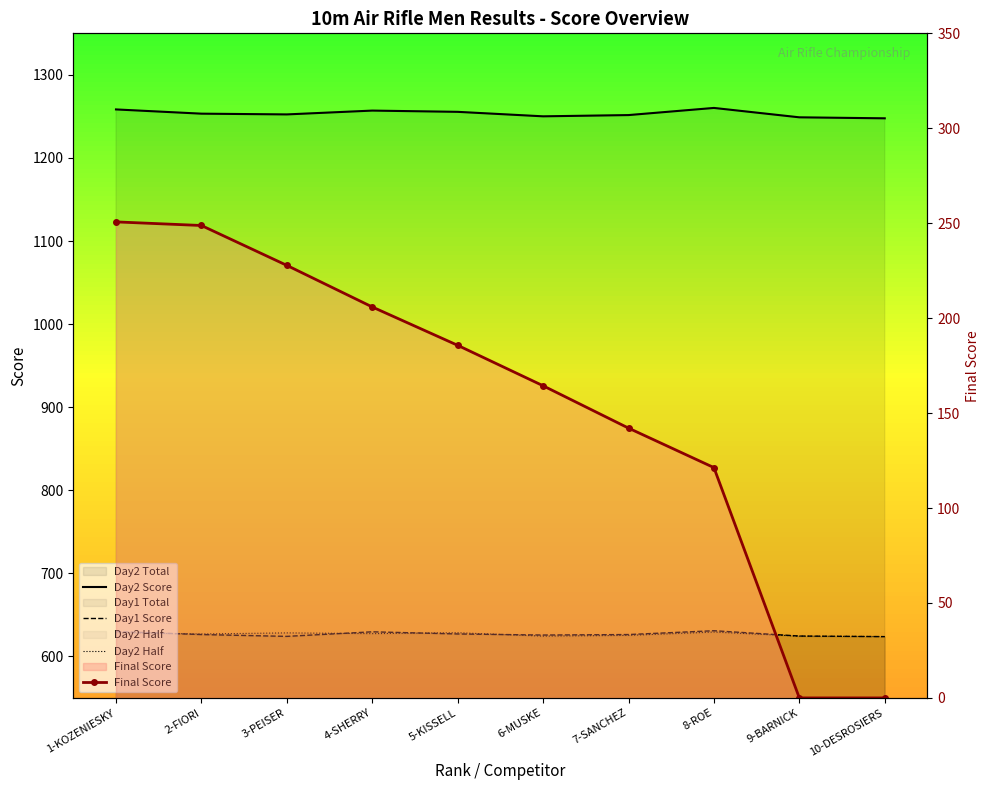

Is the value of Final Score at 5-KISSELL greater than the value of Day2 Score at 7-SANCHEZ?

No